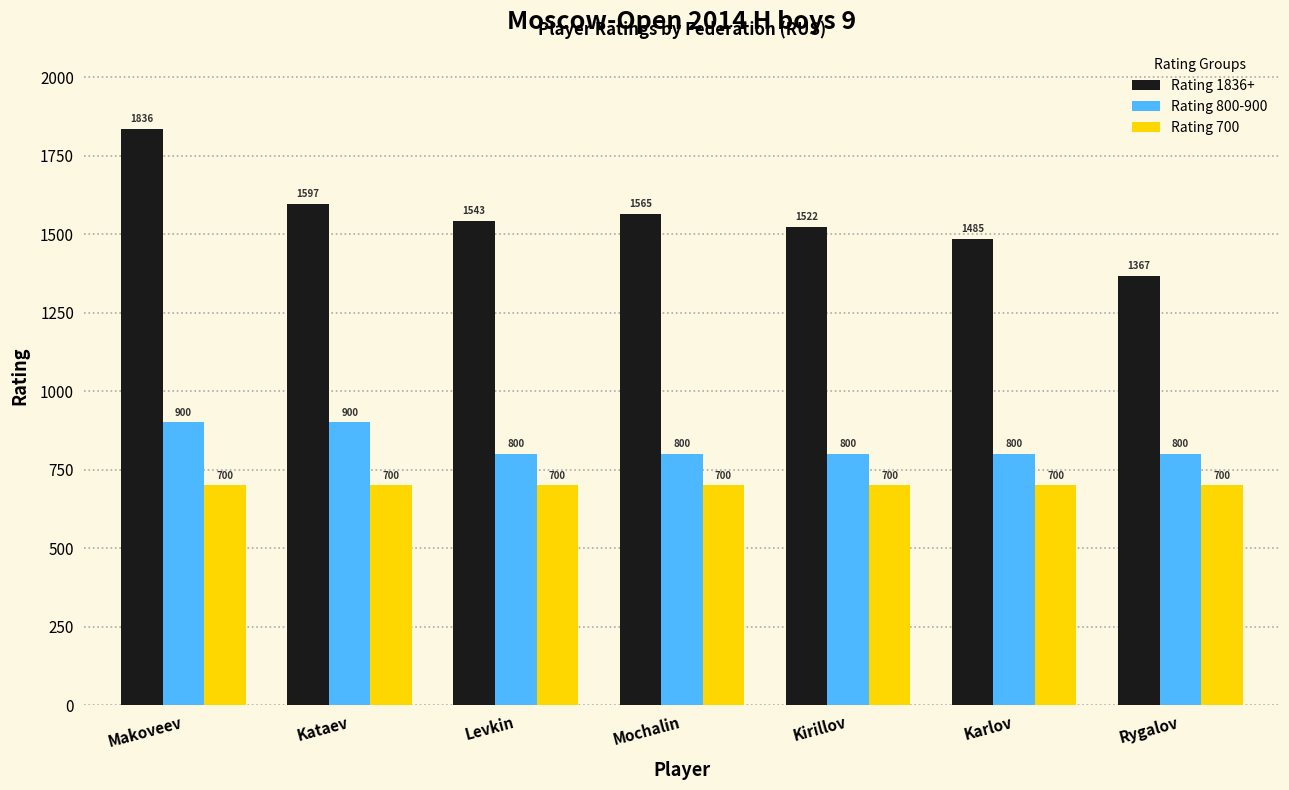

What is the label of the 2nd bar from the left?

Kataev